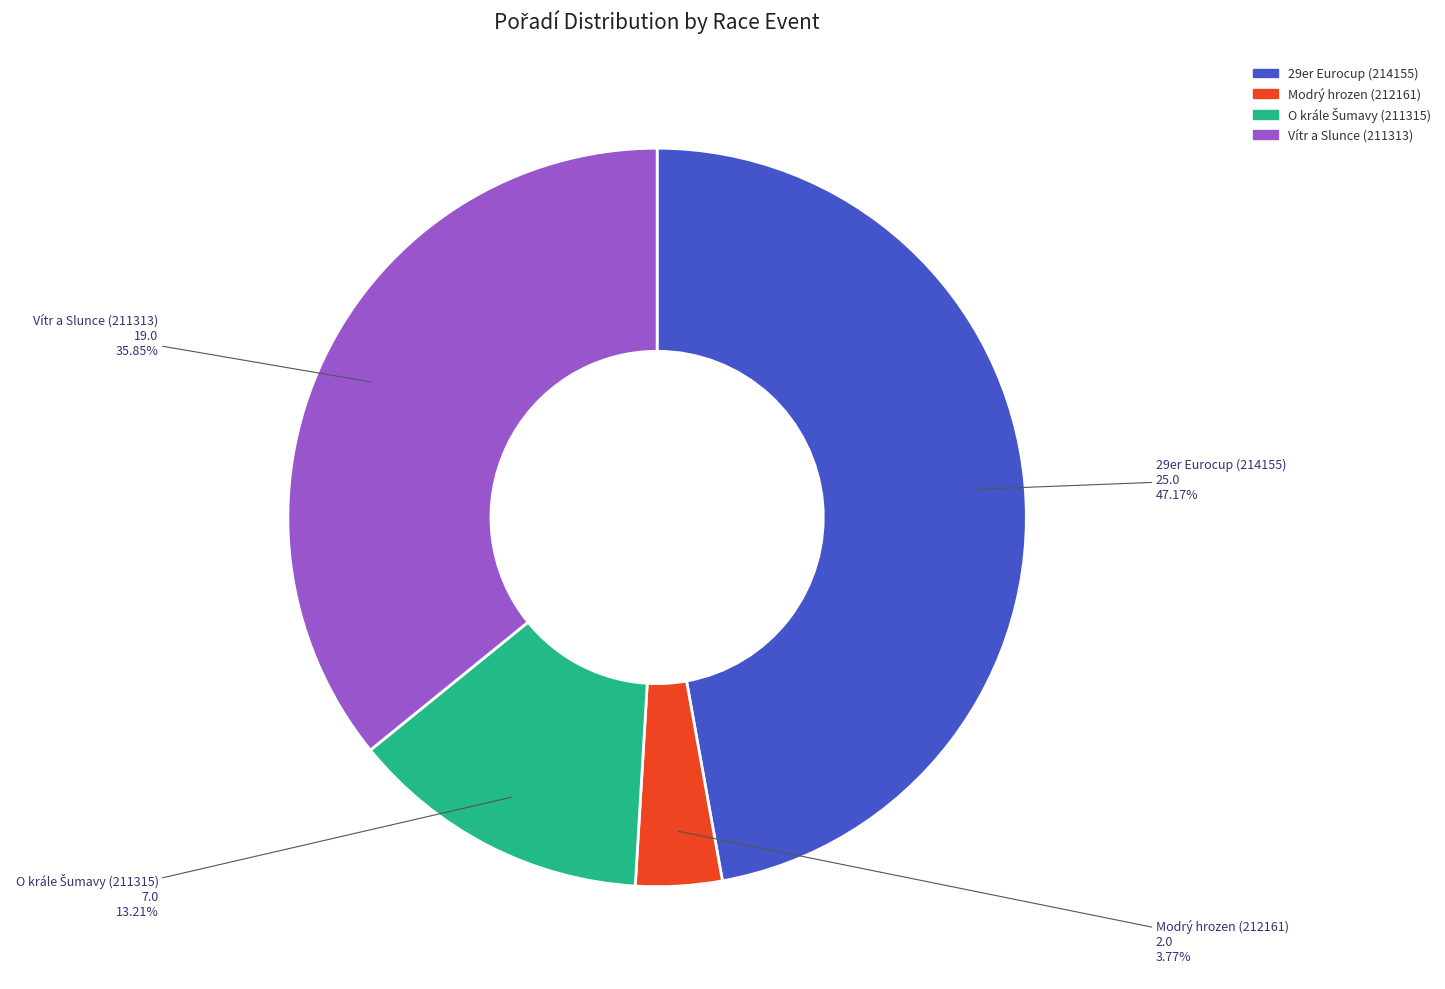

Which slice is the largest?

29er Eurocup (214155)